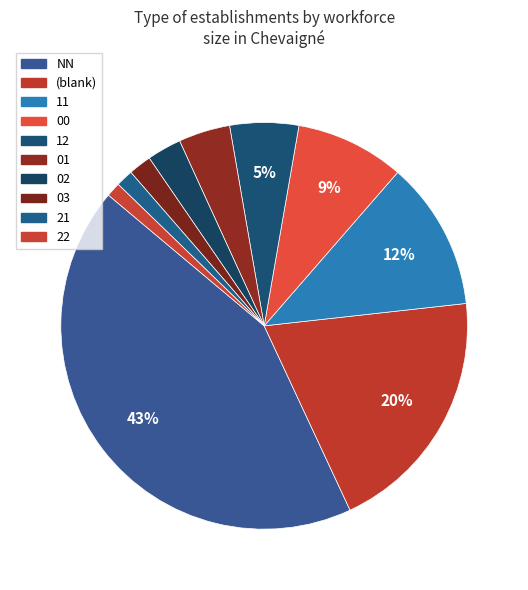

To the nearest percent, what is the difference between the 01 and 22 slice percentages?

3%